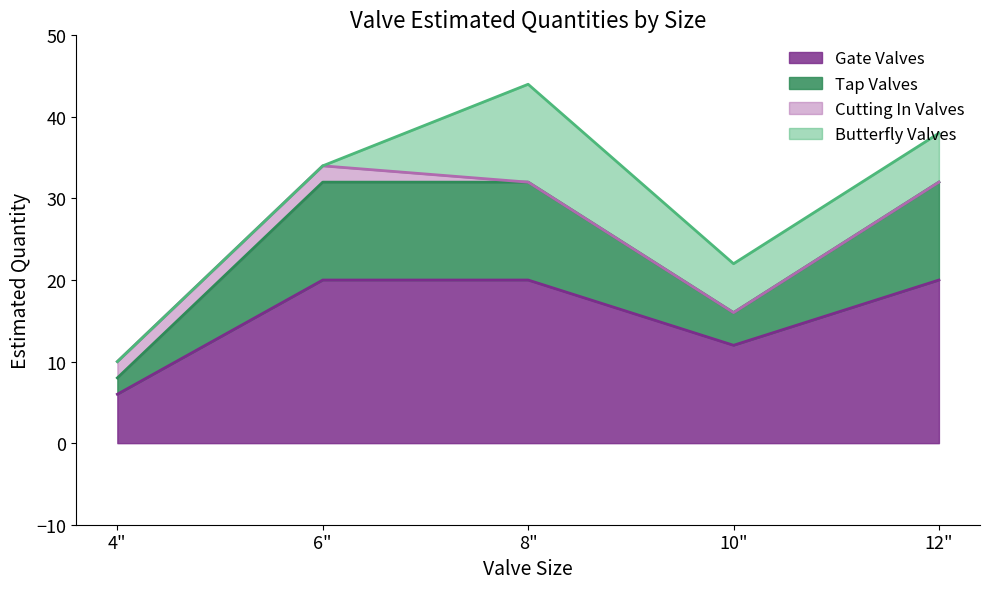

What is the spread (max minus min) of values at 4"?

4